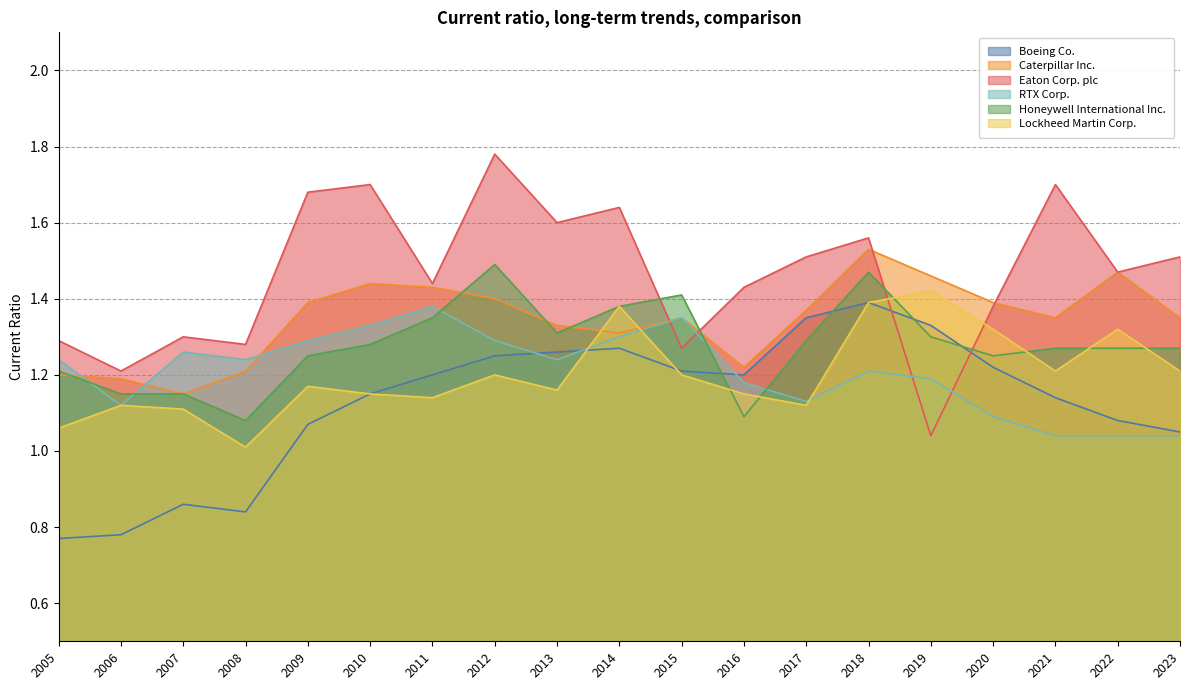

Is it true that Eaton Corp. plc equals 1.6 at 2018?

True